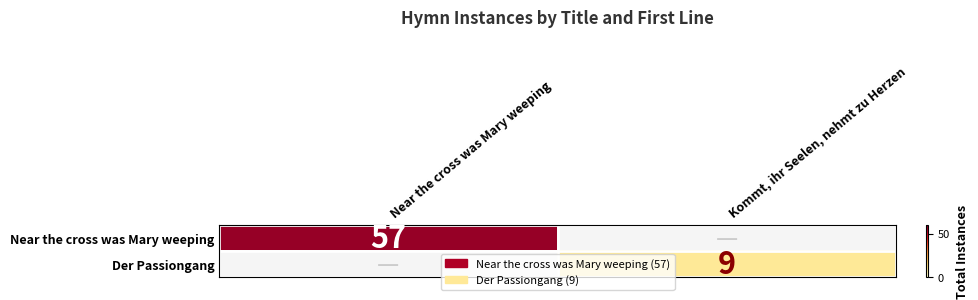

The Der Passiongang series shows 9 at Kommt, ihr Seelen, nehmt zu Herzen. True or false?

True